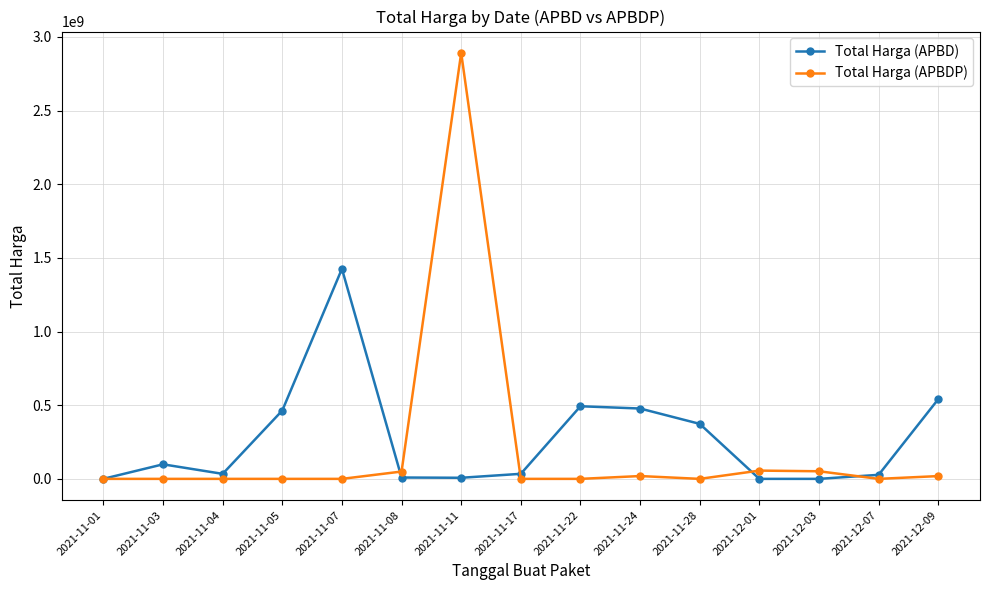

What is the highest value of the Total Harga (APBDP) series?

2892122000